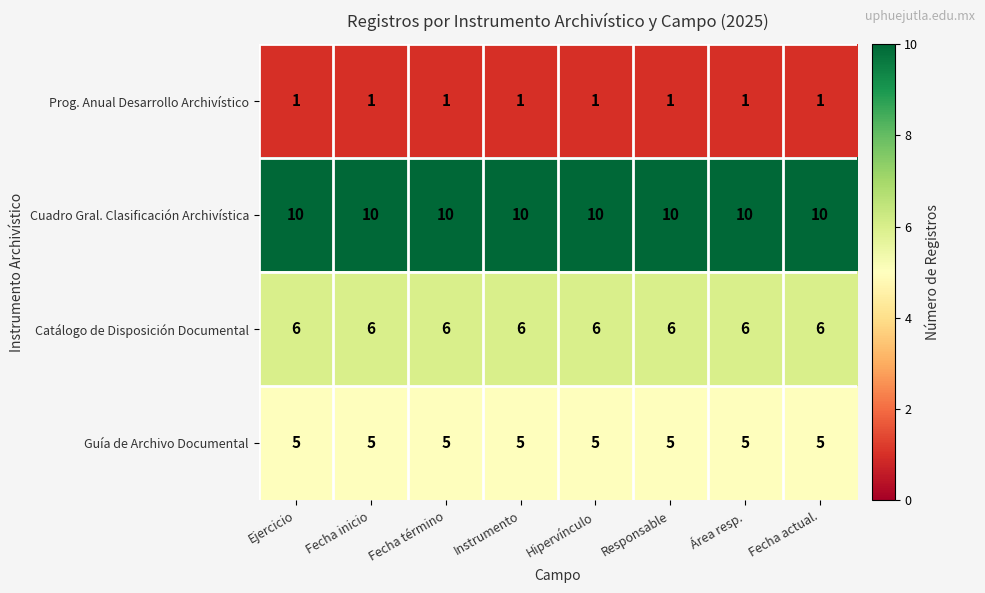

What is the spread (max minus min) of values at Ejercicio?

9